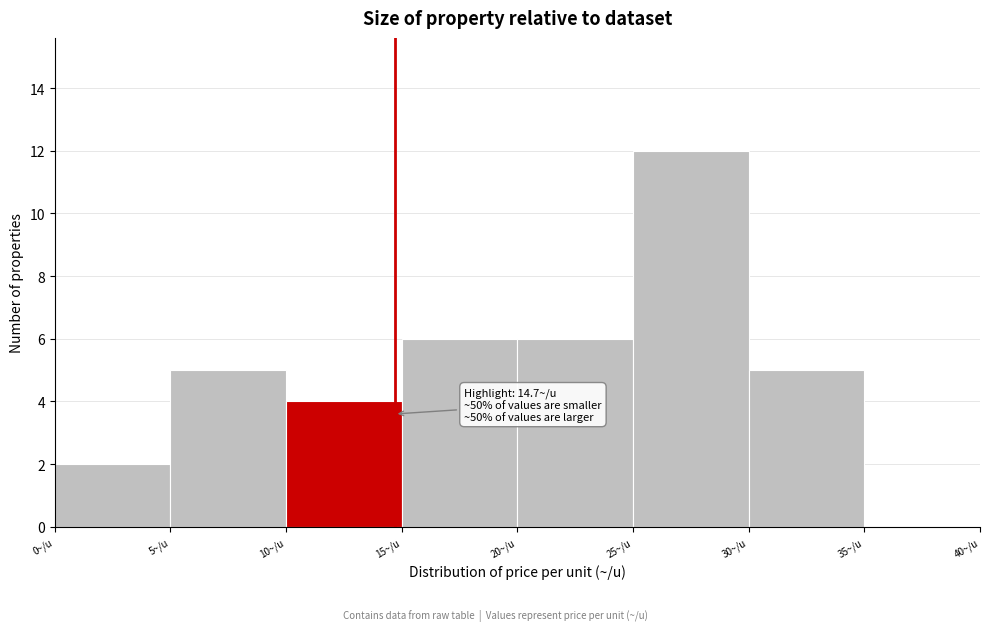

Which range on the x-axis has the tallest bar?

25 to 30